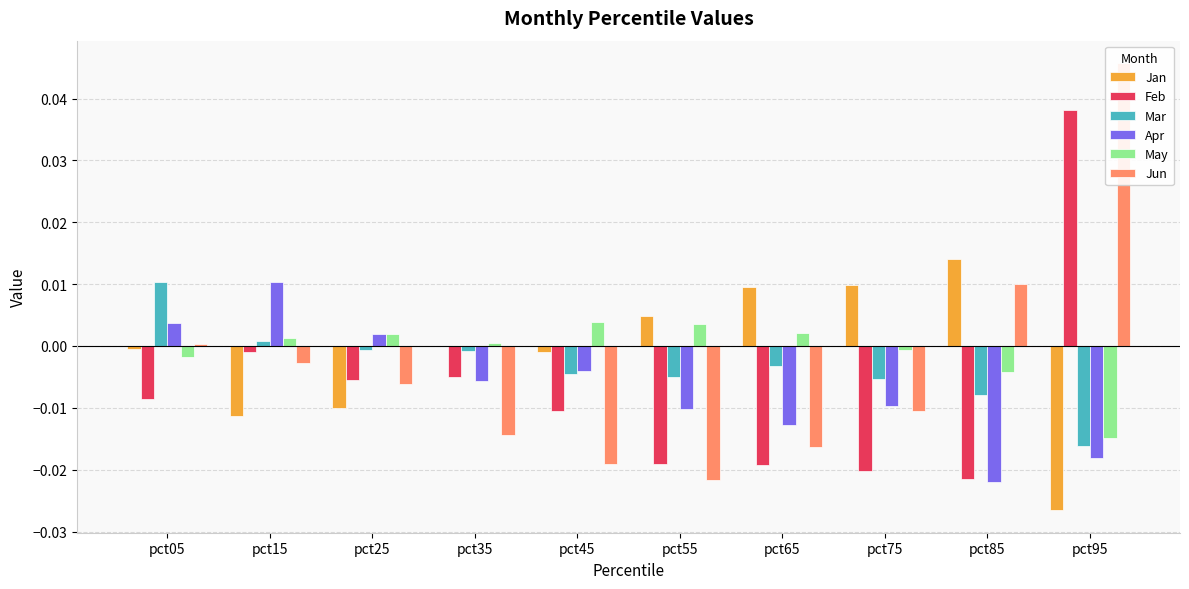

At how many categories does at least one series exceed 0?

10